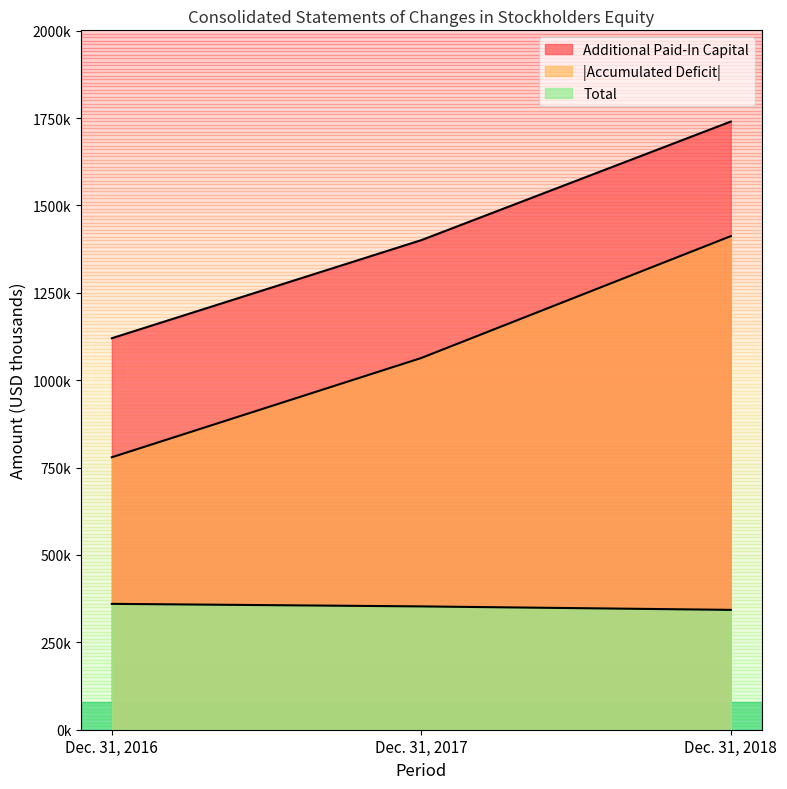

Which series changed the most between Dec. 31, 2016 and Dec. 31, 2018?

Accumulated Deficit